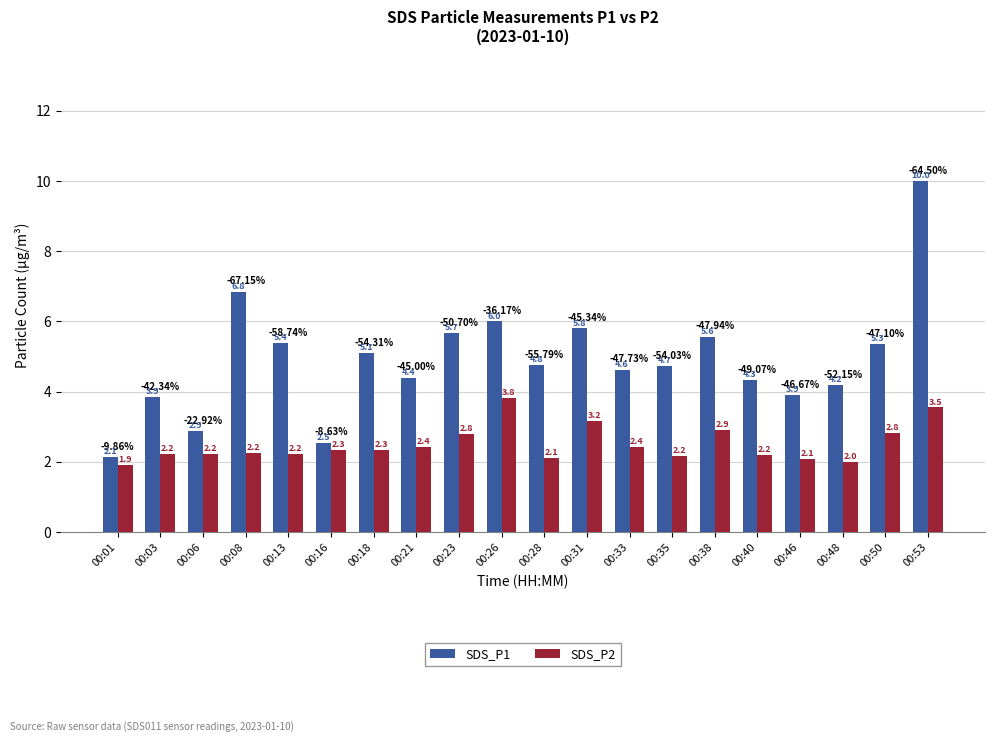

What is the value of the SDS_P2 bar at the 18th from the left?

2.0